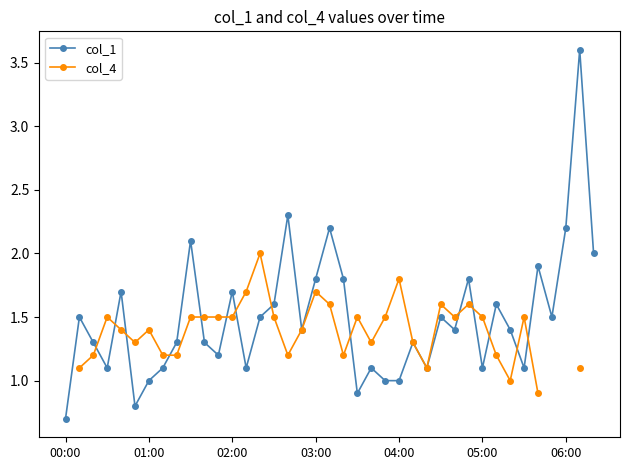

Which category has the lowest value in the col_1 series?

00:00